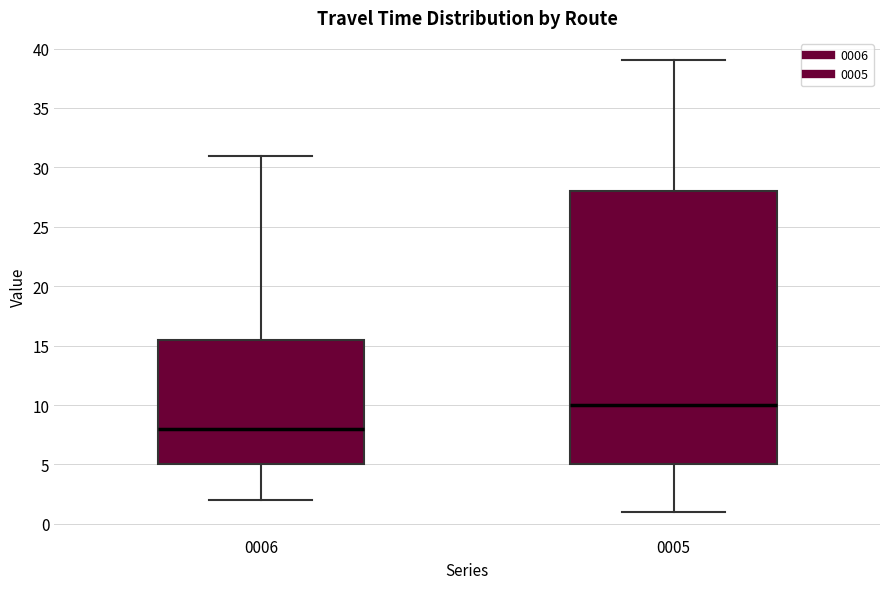

Reading left to right, read every box against the y-axis: the position of its median line, the range the box covers, and the ends of its whiskers. The values are not printed on the chart, so give them approximately, as read against the axis.

0006: median 8.0, box 5.0 to 15.5, whiskers 2.0 to 31.0
0005: median 10.0, box 5.0 to 28.0, whiskers 1.0 to 39.0